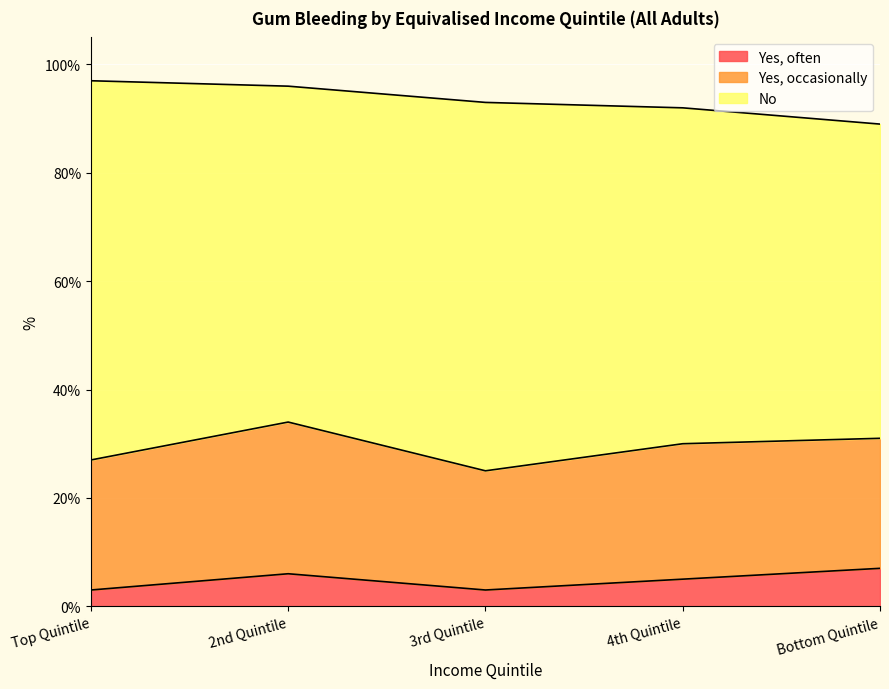

Which category has the lowest value in the No series?

Bottom Quintile